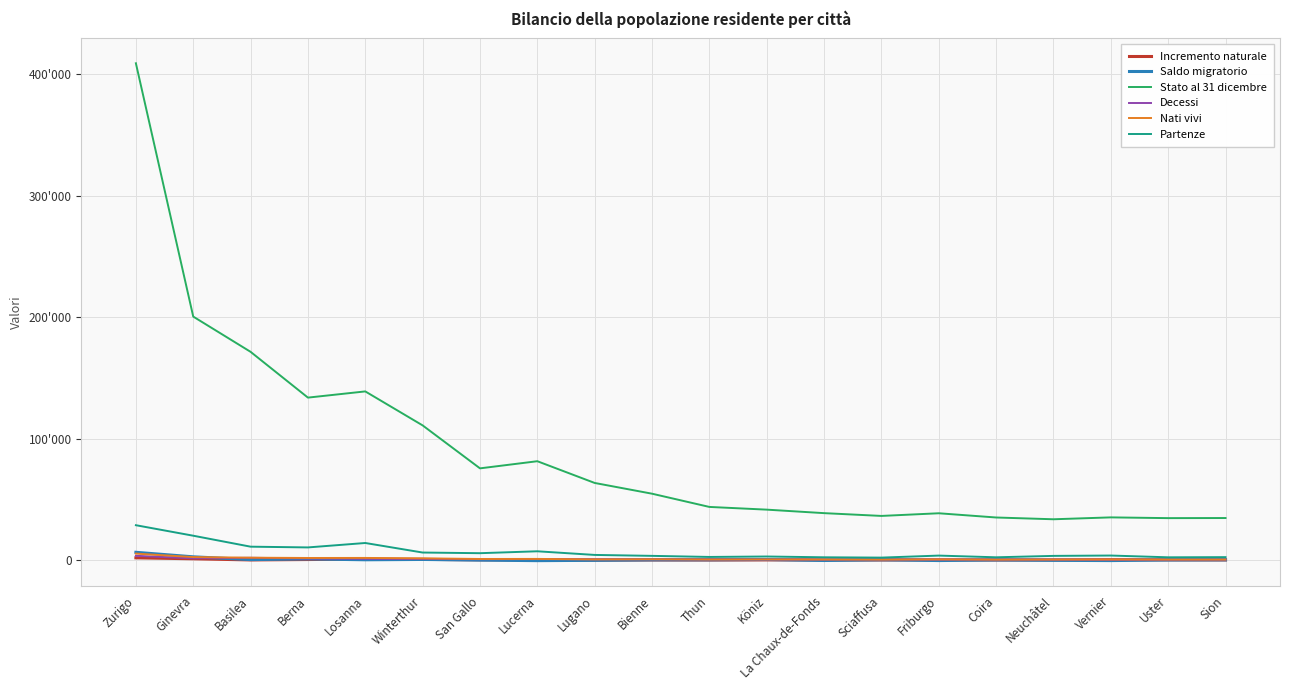

What are all the series names shown in the legend?

Incremento naturale, Saldo migratorio, Stato al 31 dicembre, Decessi, Nati vivi, Partenze